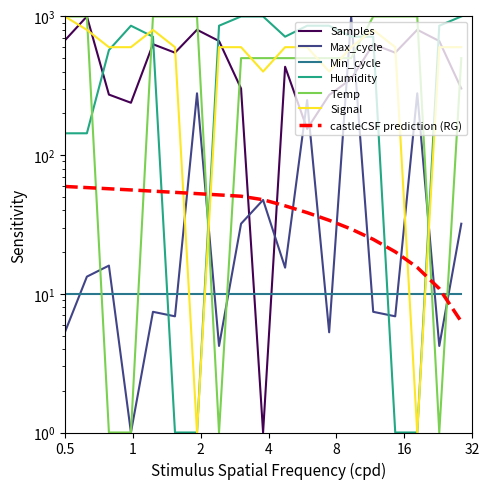

Which series has the widest spread of values?

Samples